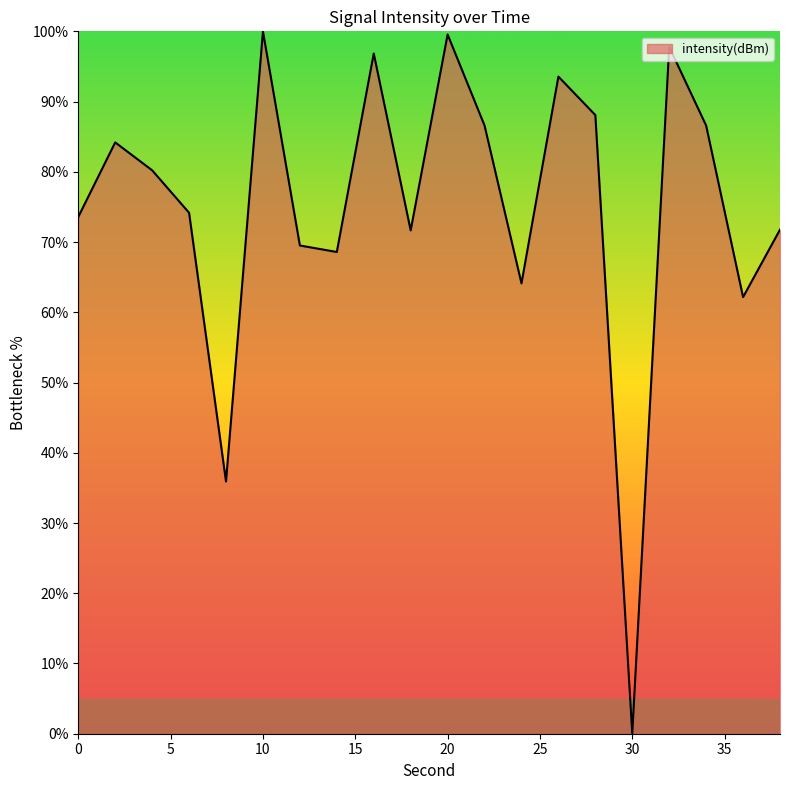

How many distinct data groups are displayed?

1